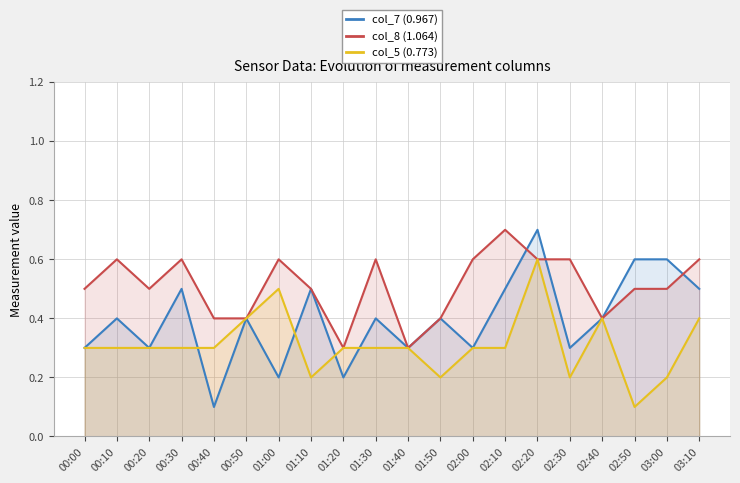

How many interior local valleys does the col_8 (1.064) series have?

4